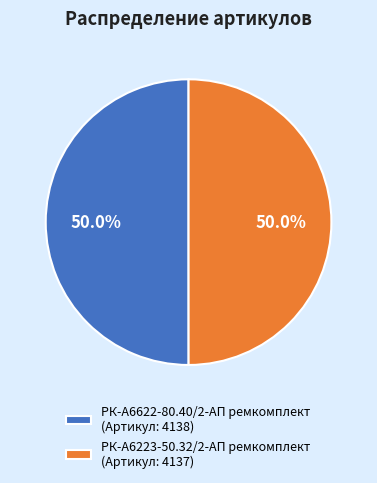

Count the number of slices in the pie.

2